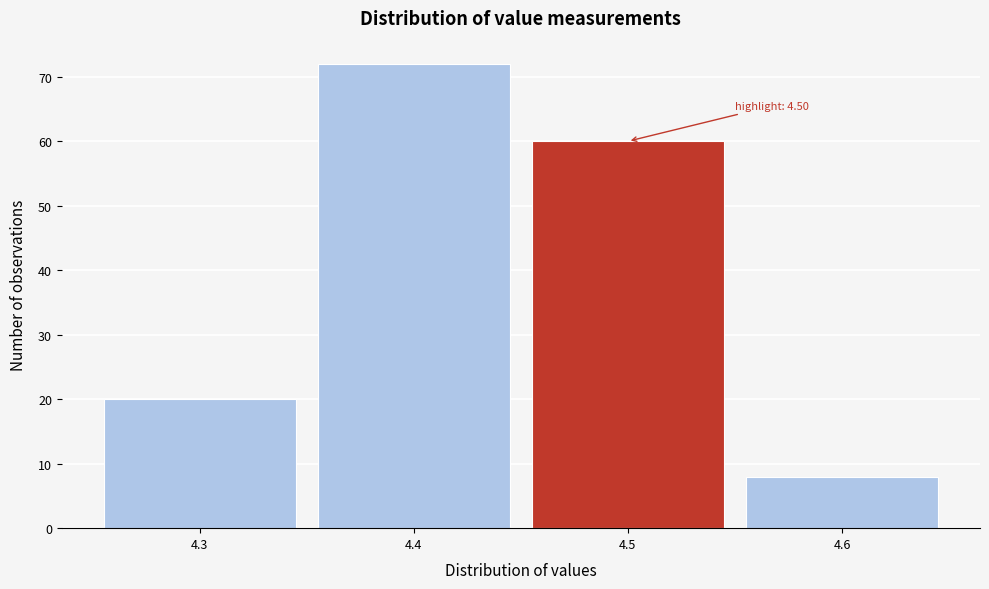

Reading right to left, extract all data points from this chart.

4.6=8	4.5=60	4.4=72	4.3=20